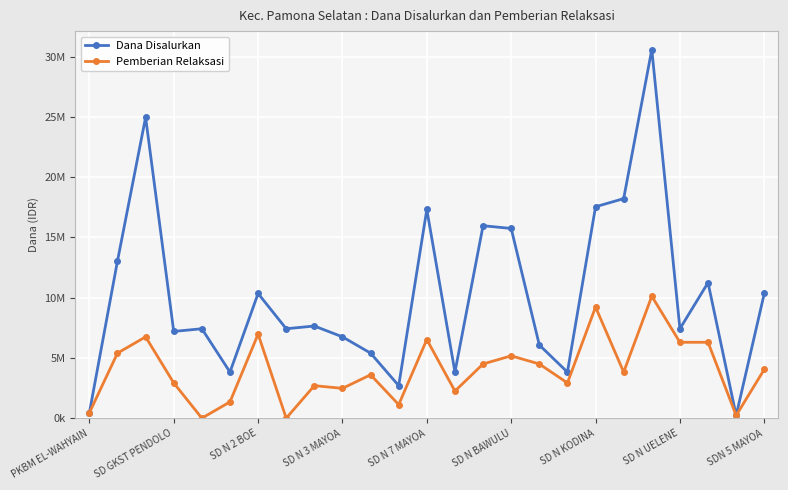

What are all the series names shown in the legend?

Dana Disalurkan, Pemberian Relaksasi